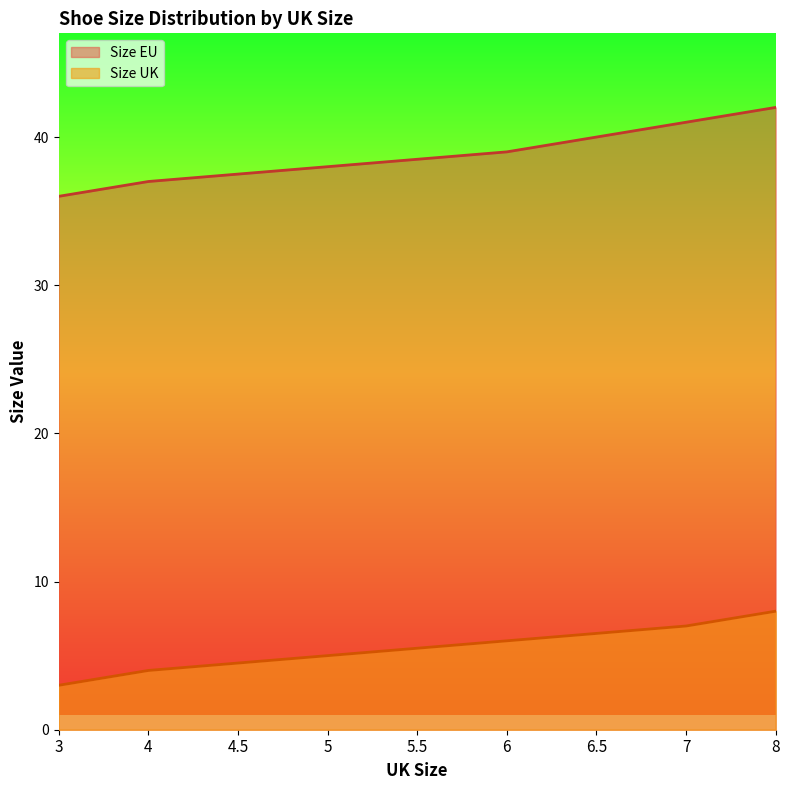

Reading left to right, transcribe all the data shown in this chart.

Size UK: 3=3.0	4=4.0	4.5=4.5	5=5.0	5.5=5.5	6=6.0	6.5=6.5	7=7.0	8=8.0
Size EU: 3=36.0	4=37.0	4.5=37.5	5=38.0	5.5=38.5	6=39.0	6.5=40.0	7=41.0	8=42.0